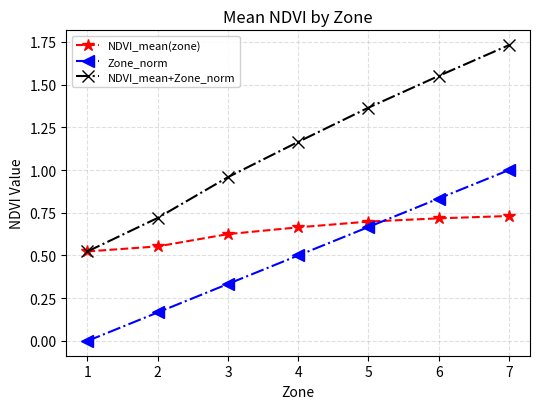

True or false: Zone_norm and NDVI_mean+Zone_norm cross at least once.

False